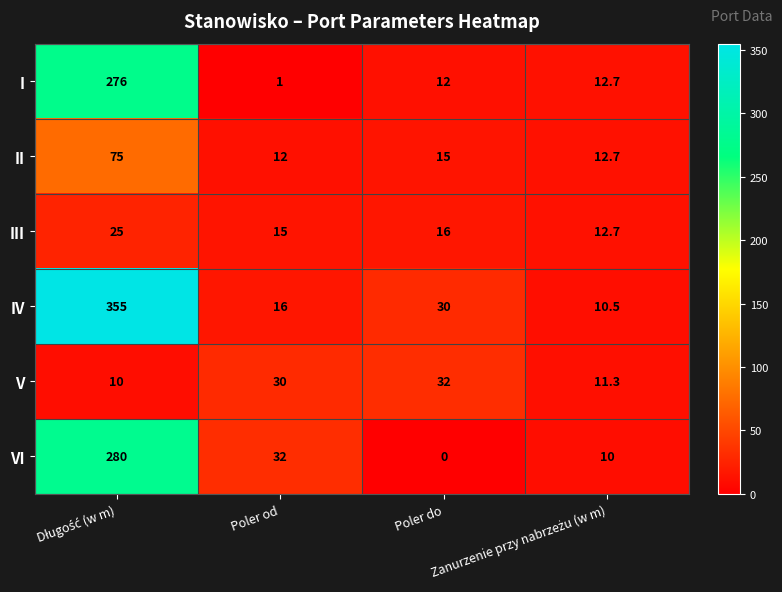

What is the average value of the III series?

17.2